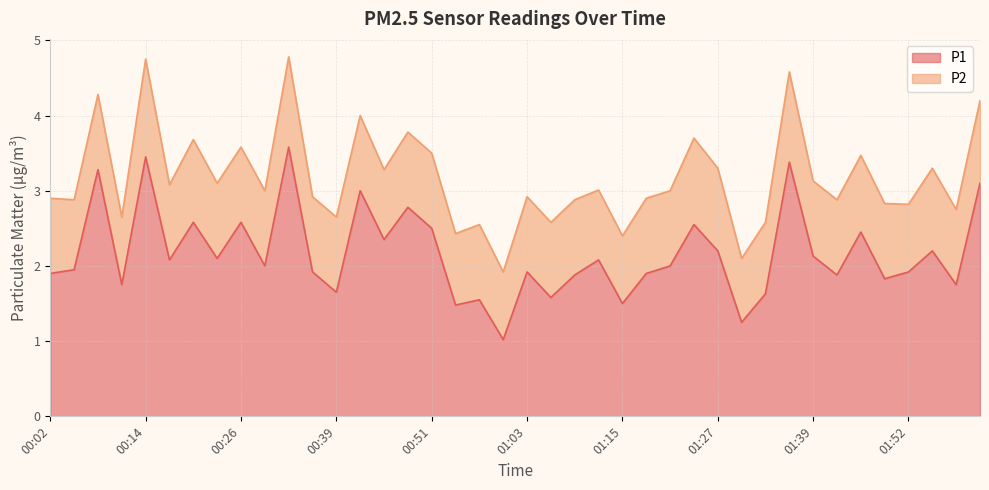

Reading left to right, transcribe all the data shown in this chart.

00:02=1.9	00:05=1.9	00:08=3.3	00:11=1.8	00:14=3.5	00:17=2.1	00:20=2.6	00:23=2.1	00:26=2.6	00:30=2.0	00:33=3.6	00:36=1.9	00:39=1.6	00:42=3.0	00:45=2.4	00:48=2.8	00:51=2.5	00:54=1.5	00:57=1.6	01:00=1.0	01:03=1.9	01:06=1.6	01:09=1.9	01:12=2.1	01:15=1.5	01:18=1.9	01:21=2.0	01:24=2.5	01:27=2.2	01:30=1.2	01:33=1.6	01:36=3.4	01:39=2.1	01:42=1.9	01:45=2.5	01:48=1.8	01:52=1.9	01:55=2.2	01:58=1.8	02:01=3.1